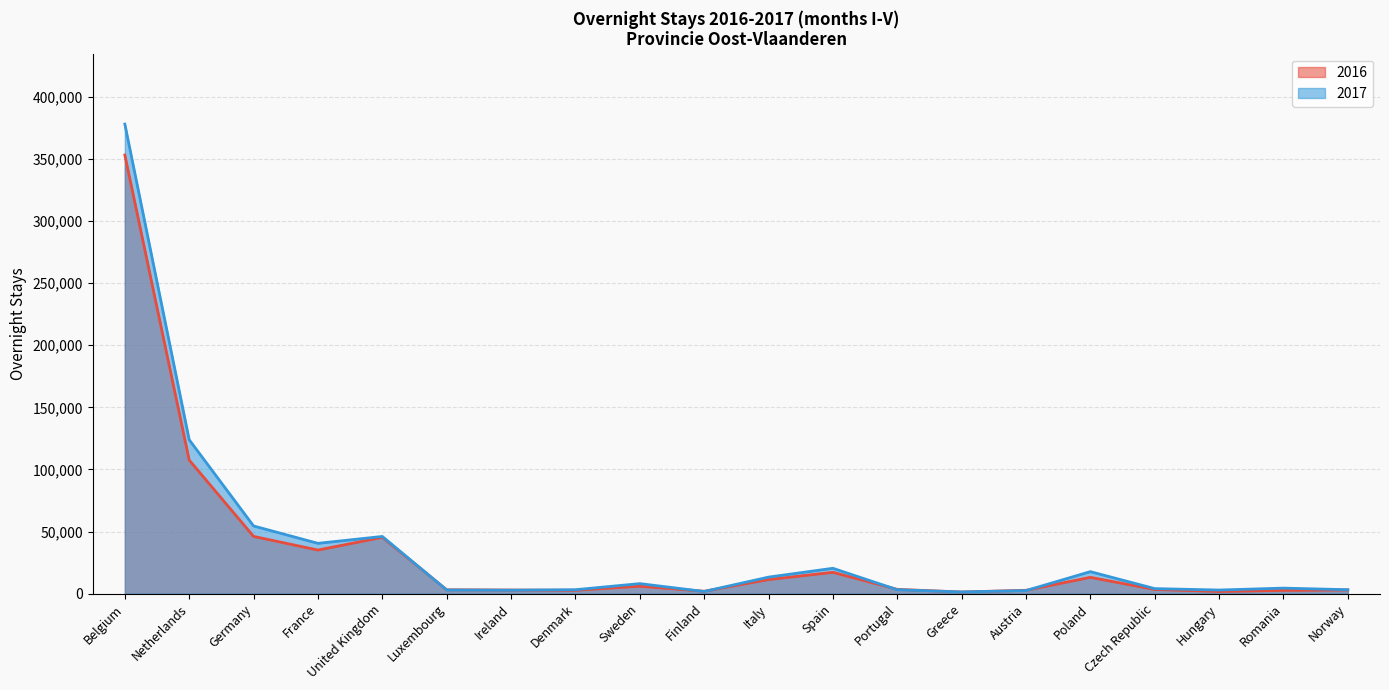

Which has a higher value, Hungary or Greece?

Hungary